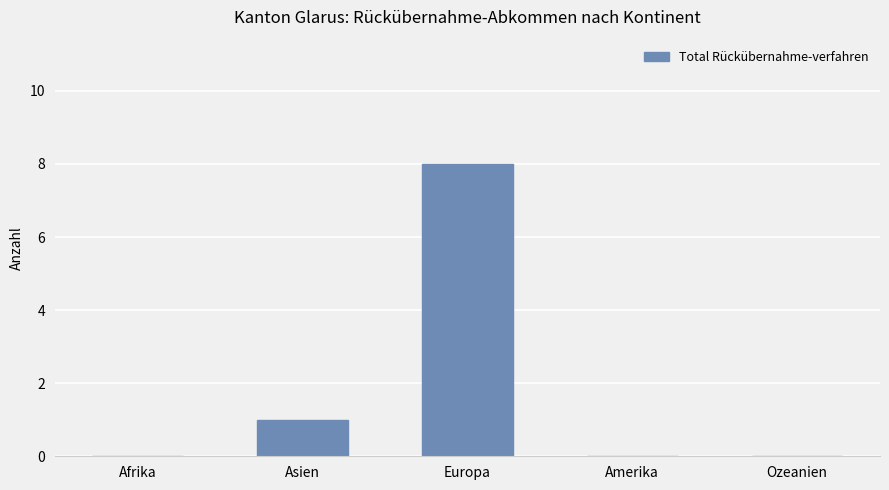

Which label corresponds to the largest value in the chart?

Europa